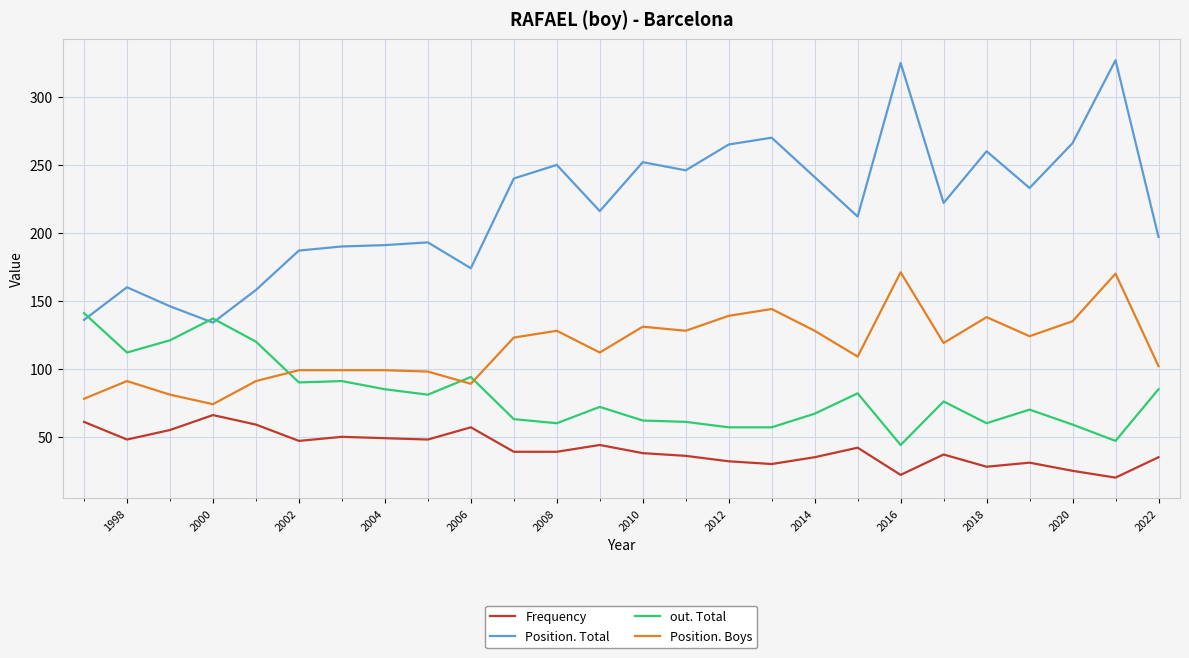

True or false: Position. Total and Frequency intersect in this chart.

False